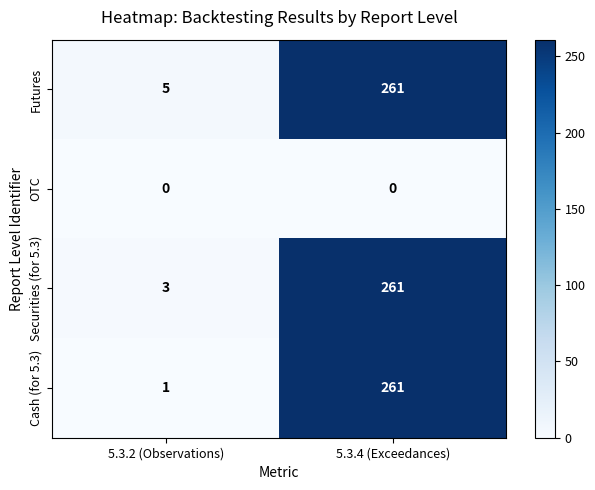

True or false: Cash (for 5.3) has a value of 261 at 5.3.4 (Exceedances).

True